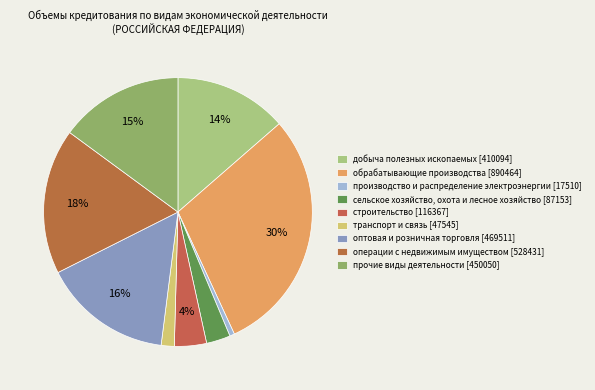

How much of the chart is everything except добыча полезных ископаемых?

86.4%